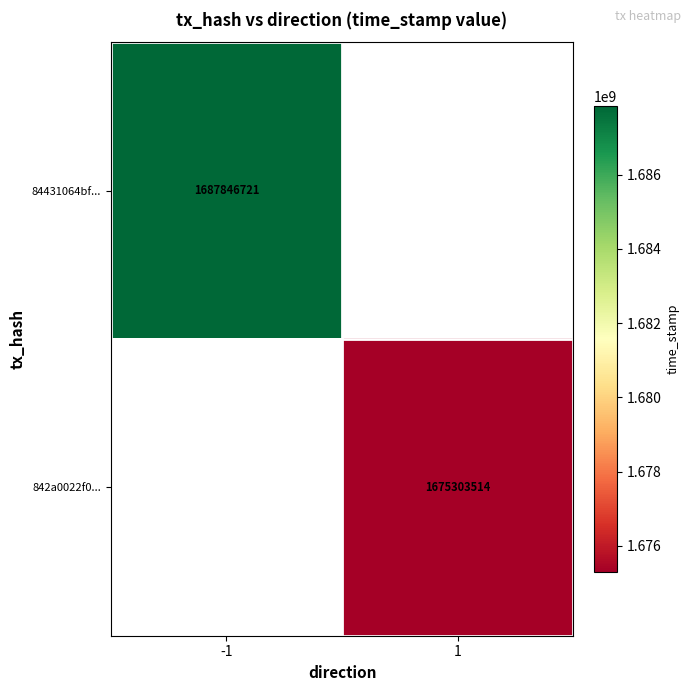

True or false: 842a0022f0... has a value of 1675303514 at 1.

True